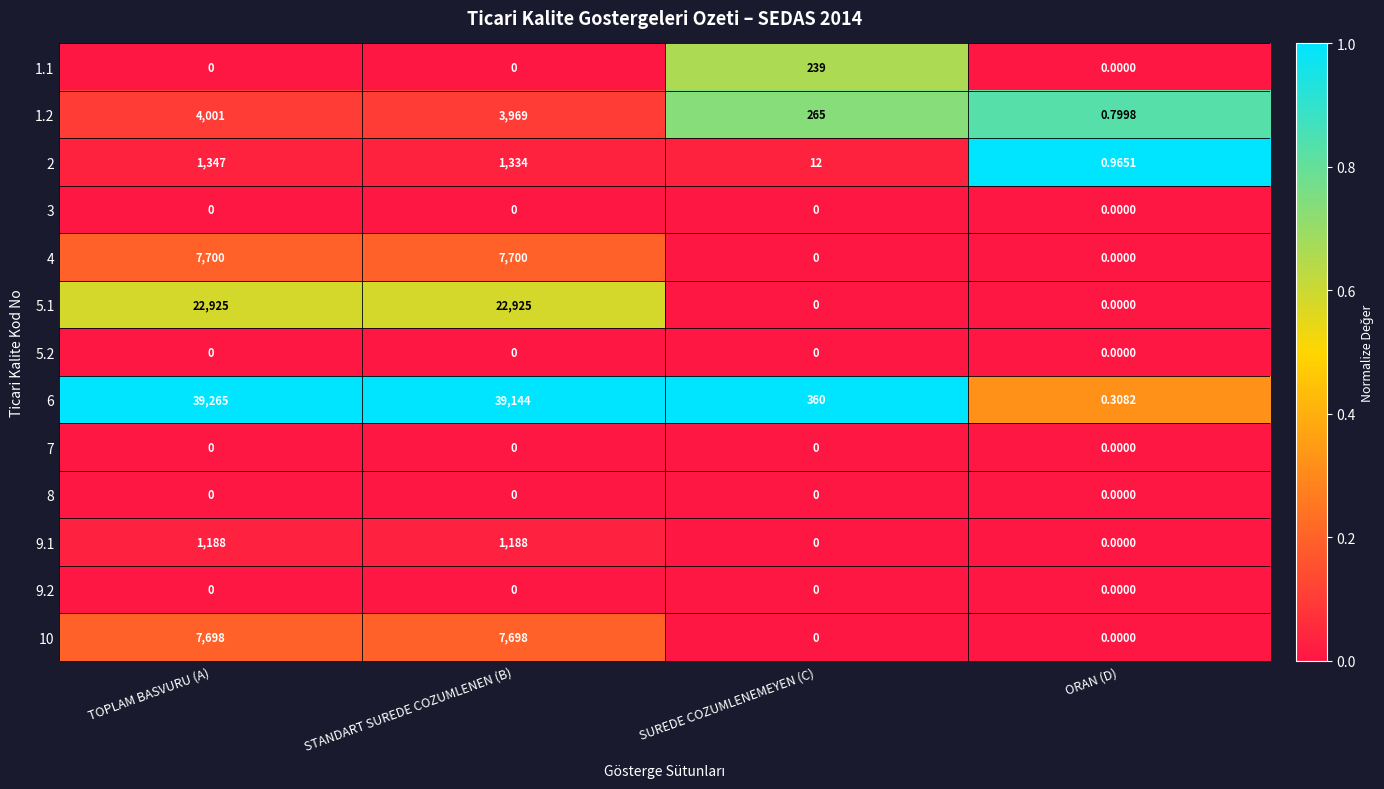

Where is 6 nearest to the value 19632?

SUREDE COZUMLENEMEYEN (C)